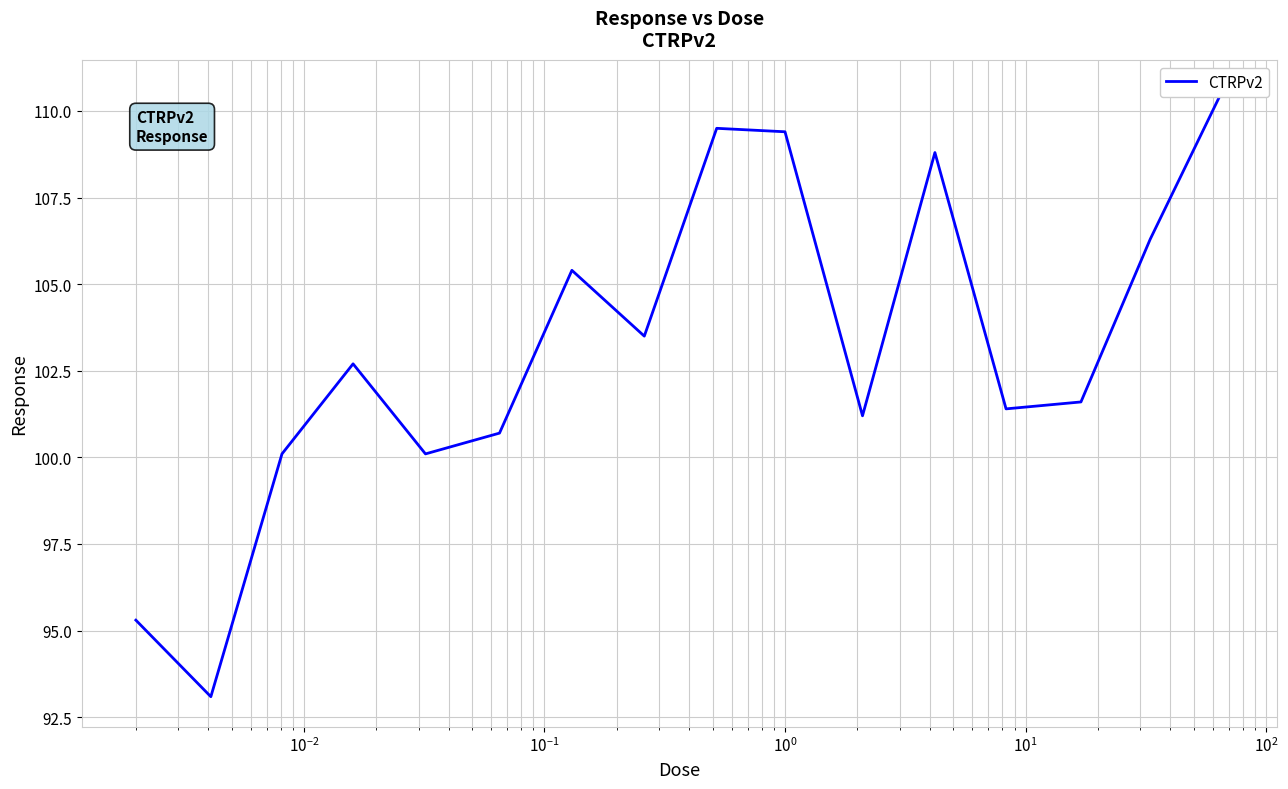

Is this an area chart (filled region under the line)?

No